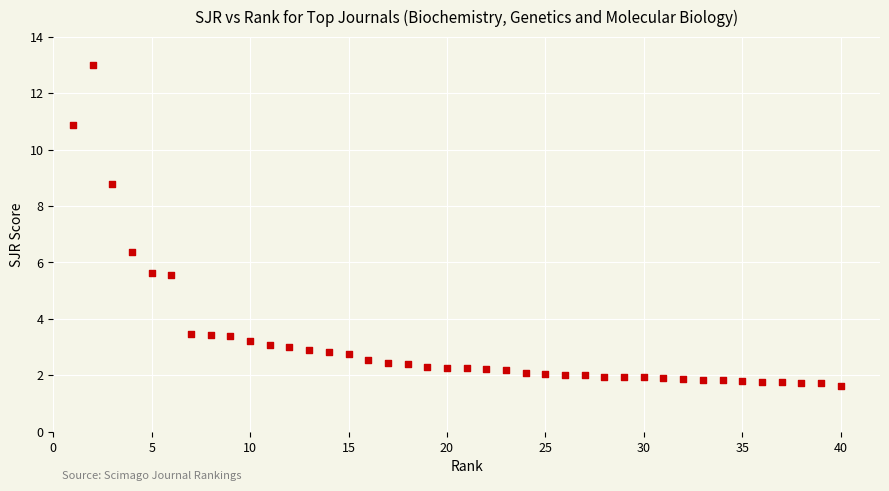

What Y value in the scatter plot is closest to 7?

6.4